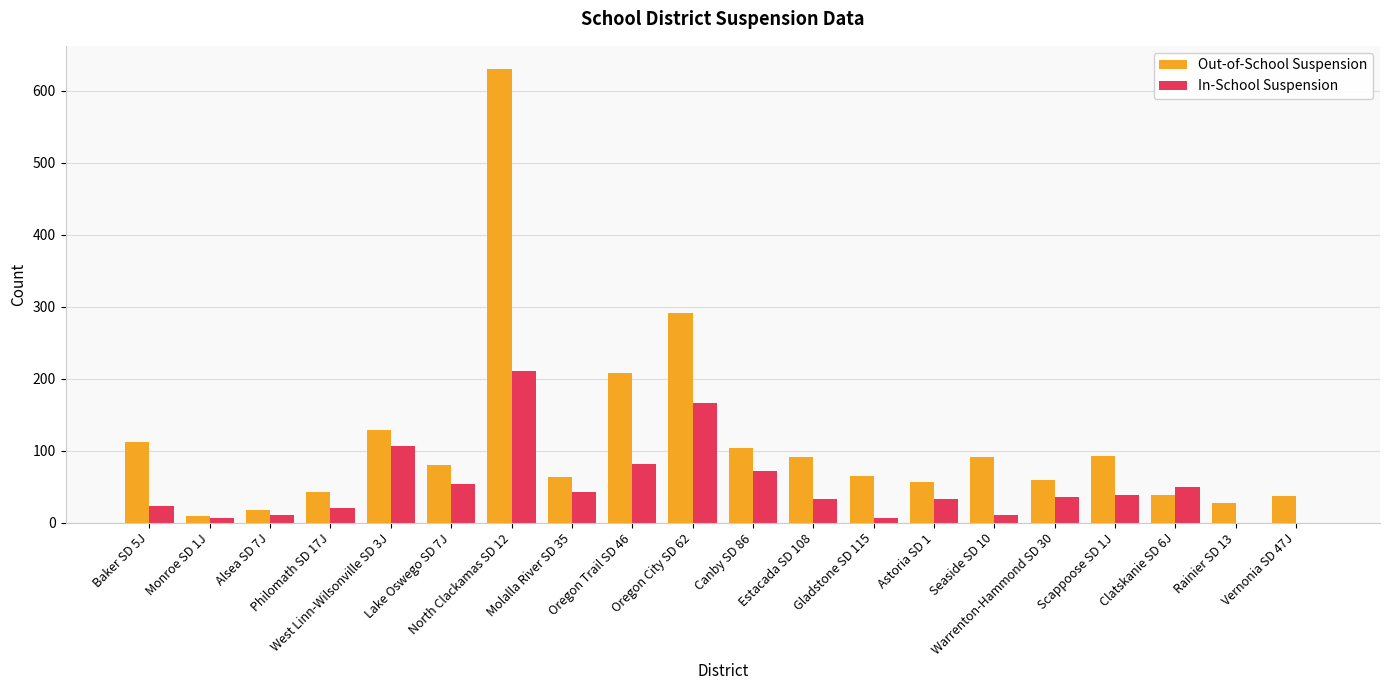

What is the sum of all In-School Suspension values?

1001